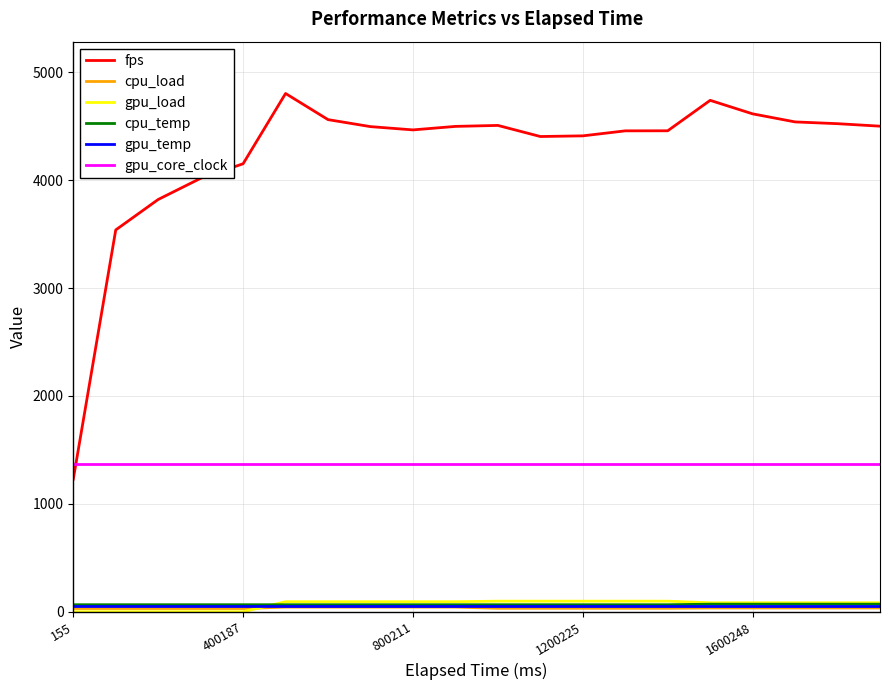

How many categories are shown in the chart?

20